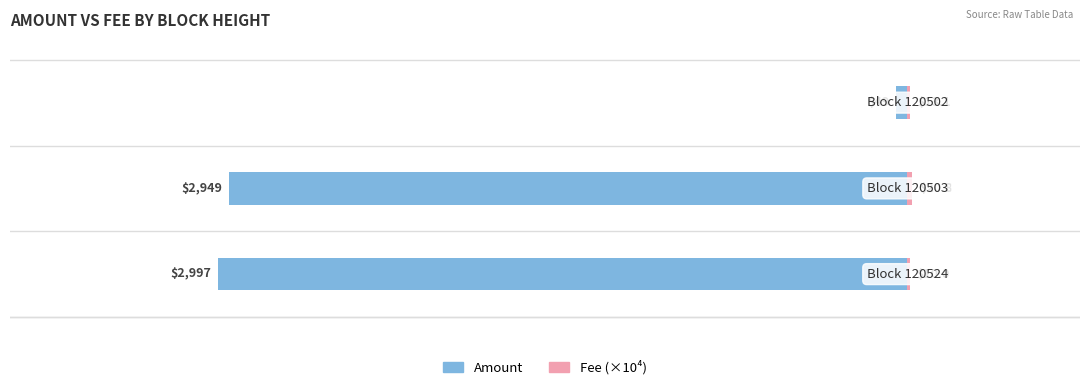

How many groups of bars are there?

3